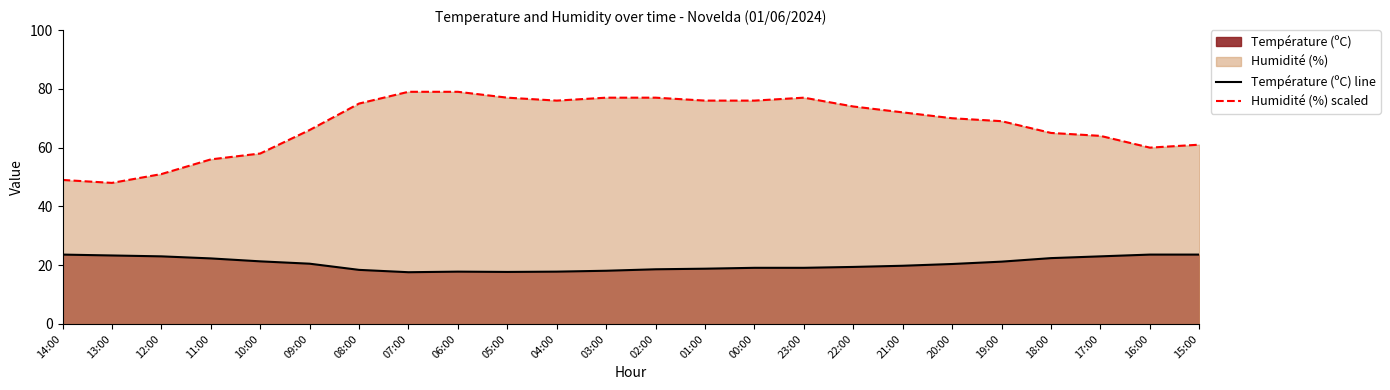

At how many categories does at least one series exceed 25?

24